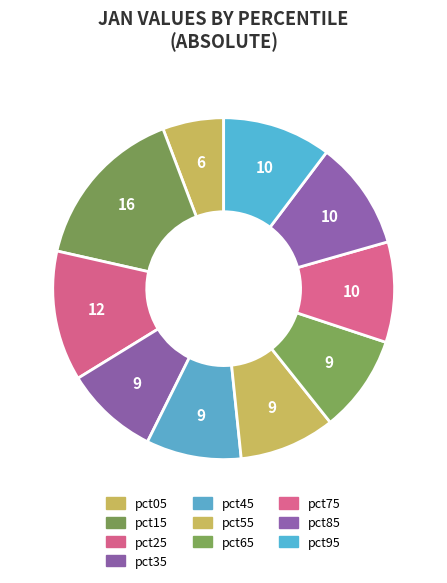

True or false: pct25 accounts for 12% of the total.

True